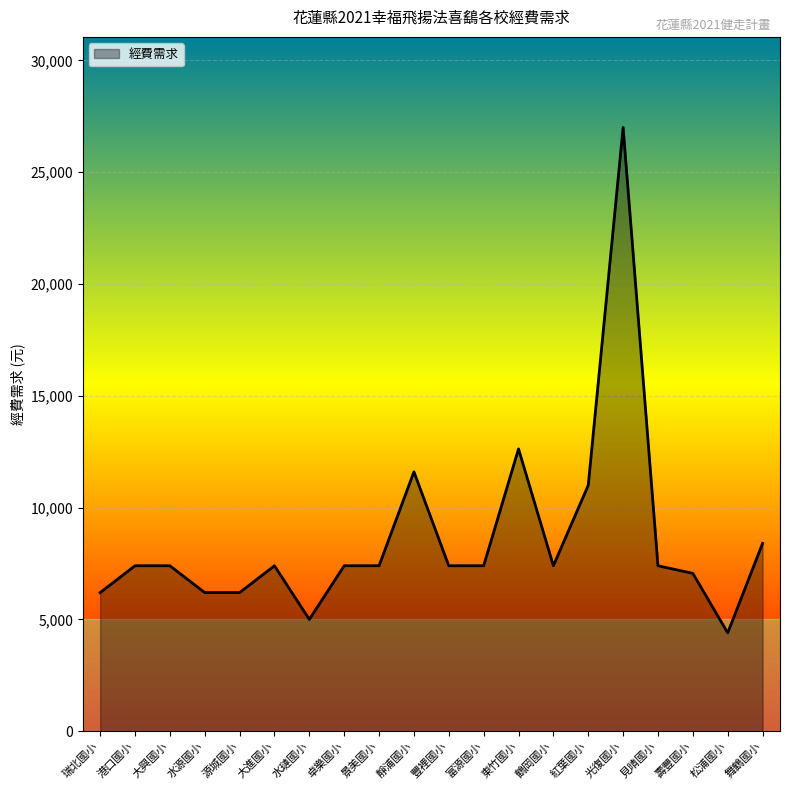

What is the greatest value displayed?

27000